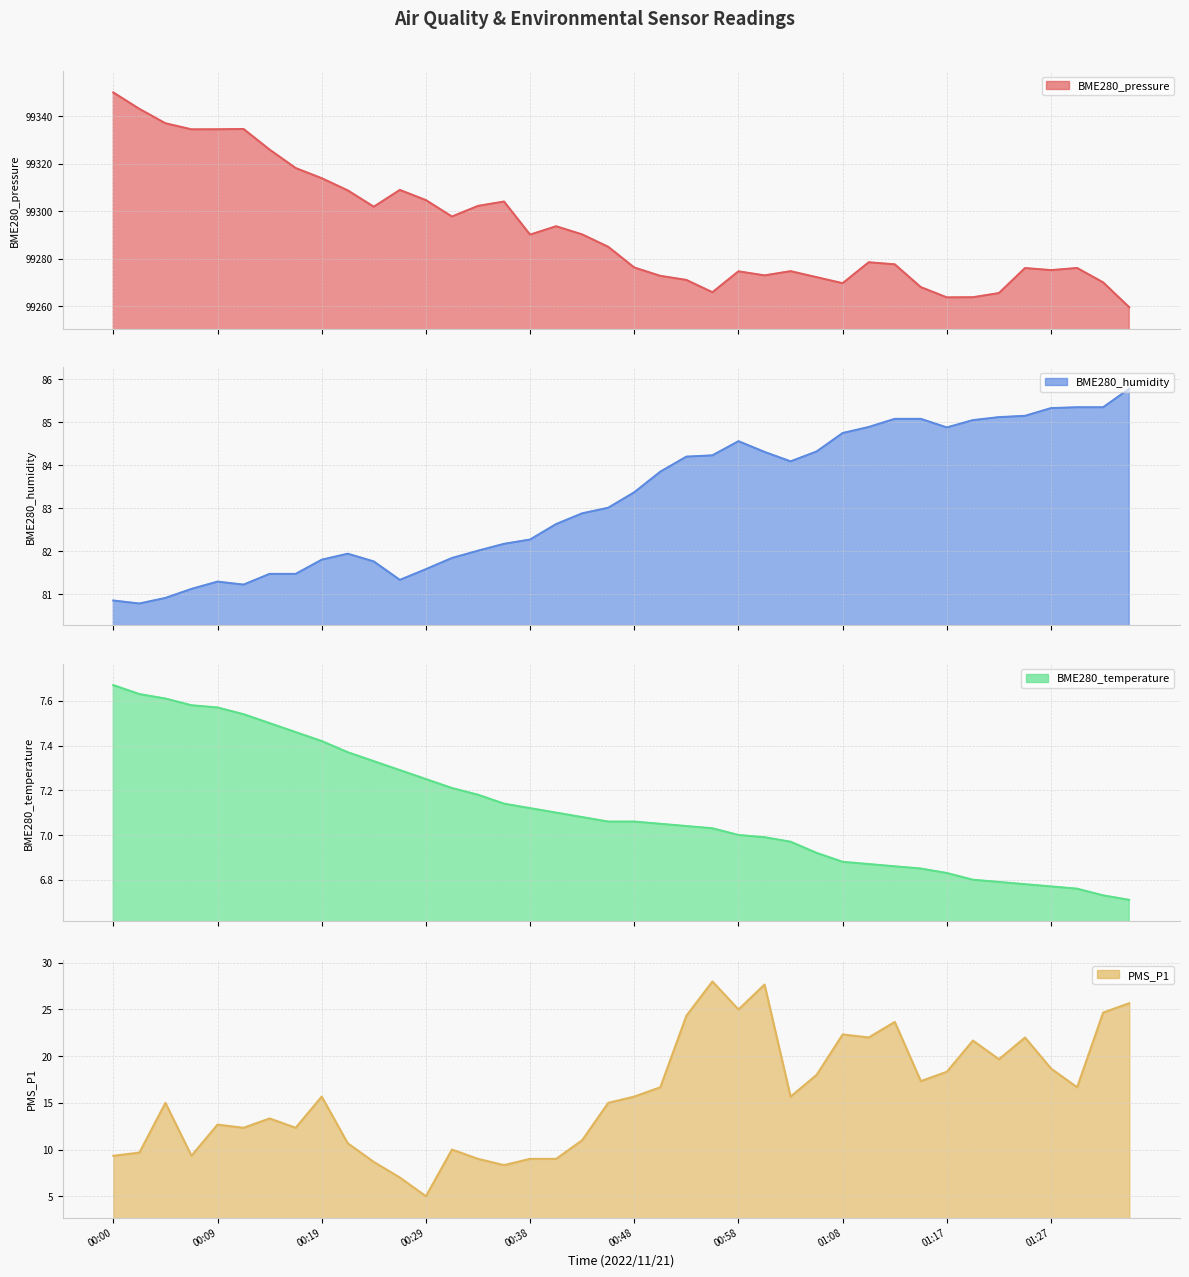

Reading right to left, what are all the values shown in this chart?

BME280_pressure: 99259.6	99270.0	99276.1	99275.2	99276.1	99265.5	99263.8	99263.7	99268.0	99277.6	99278.5	99269.7	99272.2	99274.8	99273.0	99274.7	99265.9	99271.1	99272.8	99276.3	99285.0	99290.2	99293.7	99290.1	99304.1	99302.2	99297.8	99304.7	99308.9	99301.9	99308.8	99313.9	99318.2	99325.9	99334.6	99334.5	99334.4	99337.0	99343.1	99350.0
BME280_humidity: 85.8	85.3	85.3	85.3	85.2	85.1	85.0	84.9	85.1	85.1	84.9	84.8	84.3	84.1	84.3	84.6	84.2	84.2	83.8	83.4	83.0	82.9	82.6	82.3	82.2	82.0	81.8	81.6	81.3	81.8	81.9	81.8	81.5	81.5	81.2	81.3	81.1	80.9	80.8	80.8
BME280_temperature: 6.7	6.7	6.8	6.8	6.8	6.8	6.8	6.8	6.8	6.9	6.9	6.9	6.9	7.0	7.0	7.0	7.0	7.0	7.0	7.1	7.1	7.1	7.1	7.1	7.1	7.2	7.2	7.2	7.3	7.3	7.4	7.4	7.5	7.5	7.5	7.6	7.6	7.6	7.6	7.7
PMS_P1: 25.7	24.7	16.7	18.7	22.0	19.7	21.7	18.3	17.3	23.7	22.0	22.3	18.0	15.7	27.7	25.0	28.0	24.3	16.7	15.7	15.0	11.0	9.0	9.0	8.3	9.0	10.0	5.0	7.0	8.7	10.7	15.7	12.3	13.3	12.3	12.7	9.3	15.0	9.7	9.3